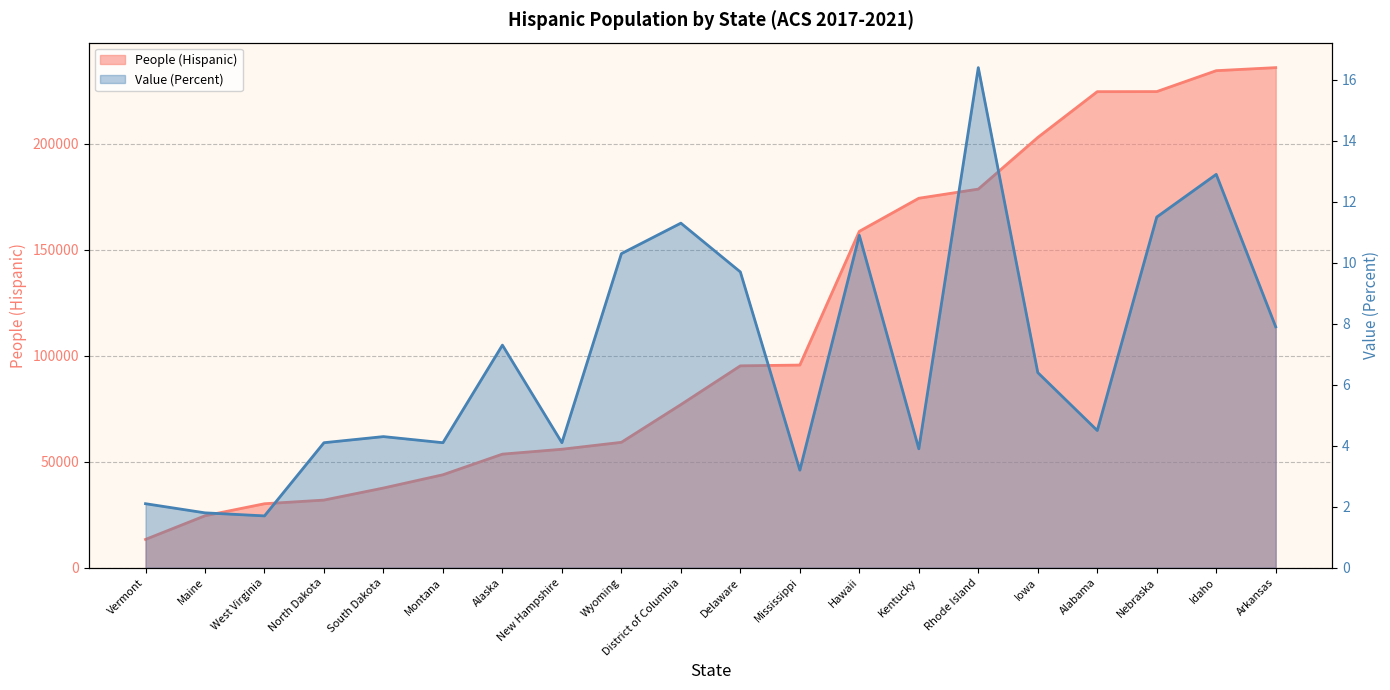

What is the difference between the second highest and second lowest values in the Value (Percent) series?

11.1